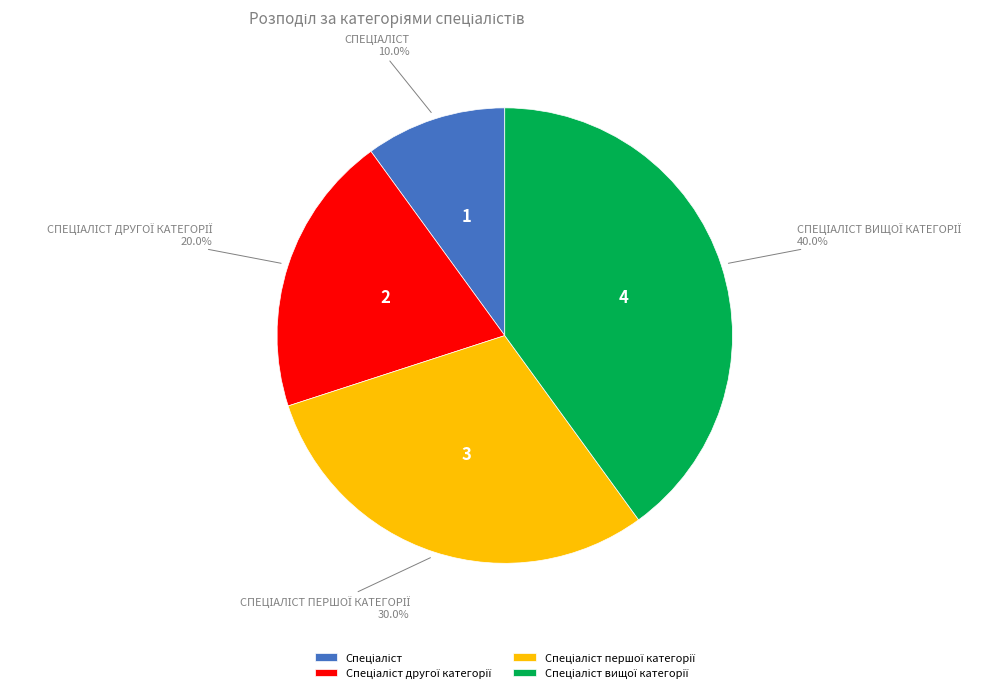

Does any single category account for the majority?

No